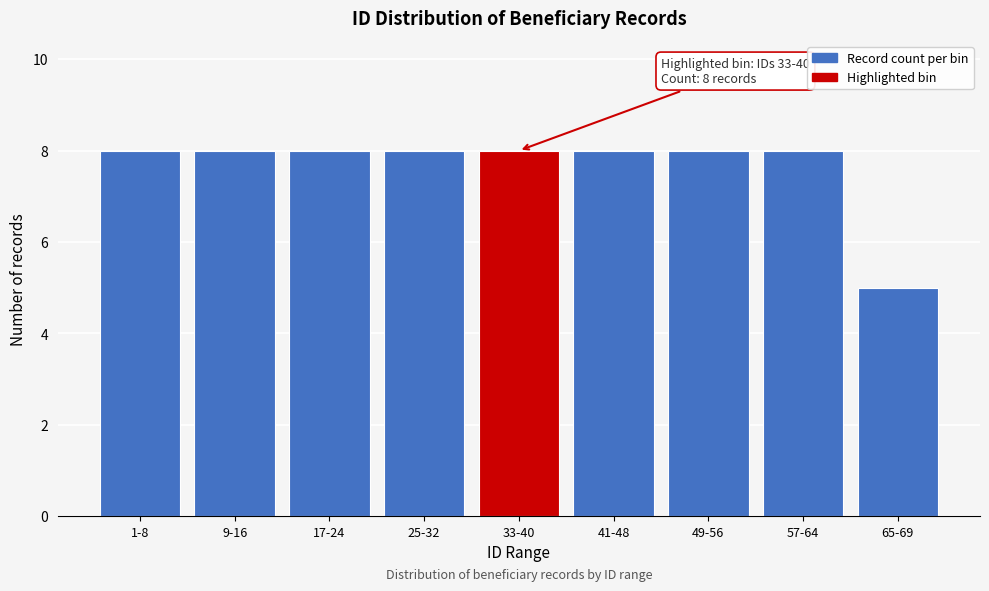

Reading left to right, extract all data points from this chart.

8	8	8	8	8	8	8	8	5